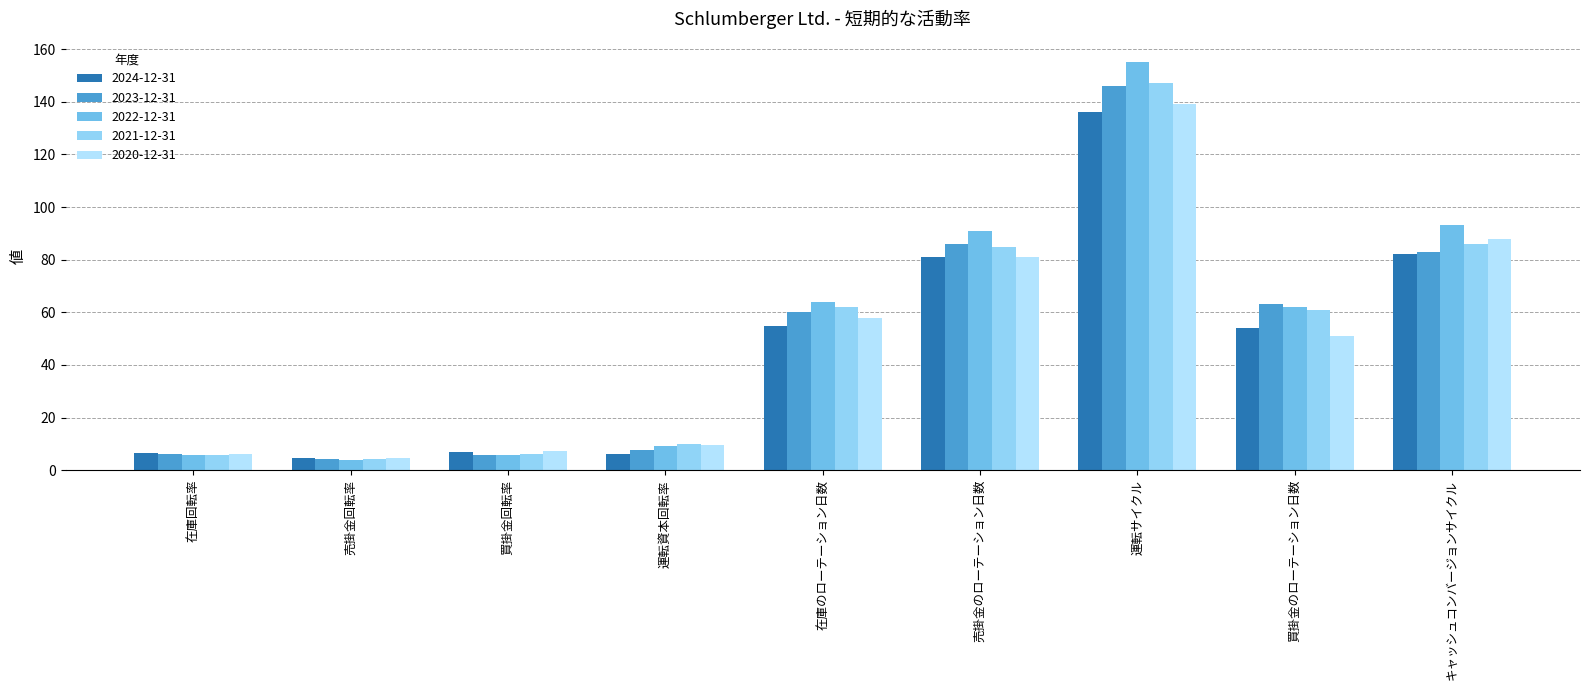

How many values in the 2021-12-31 series are below 61?

4